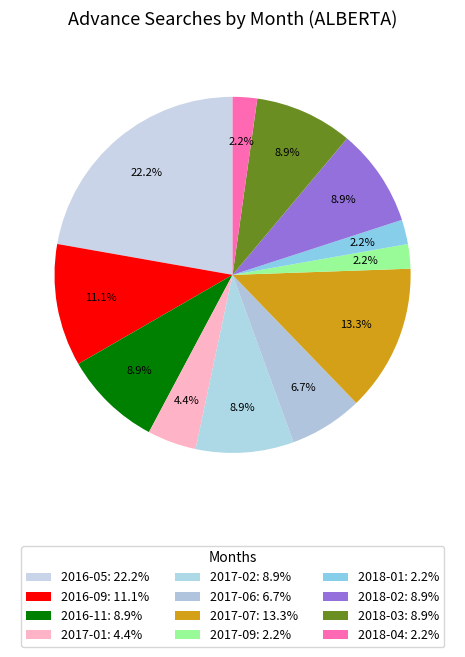

Is there a majority slice in this chart?

No